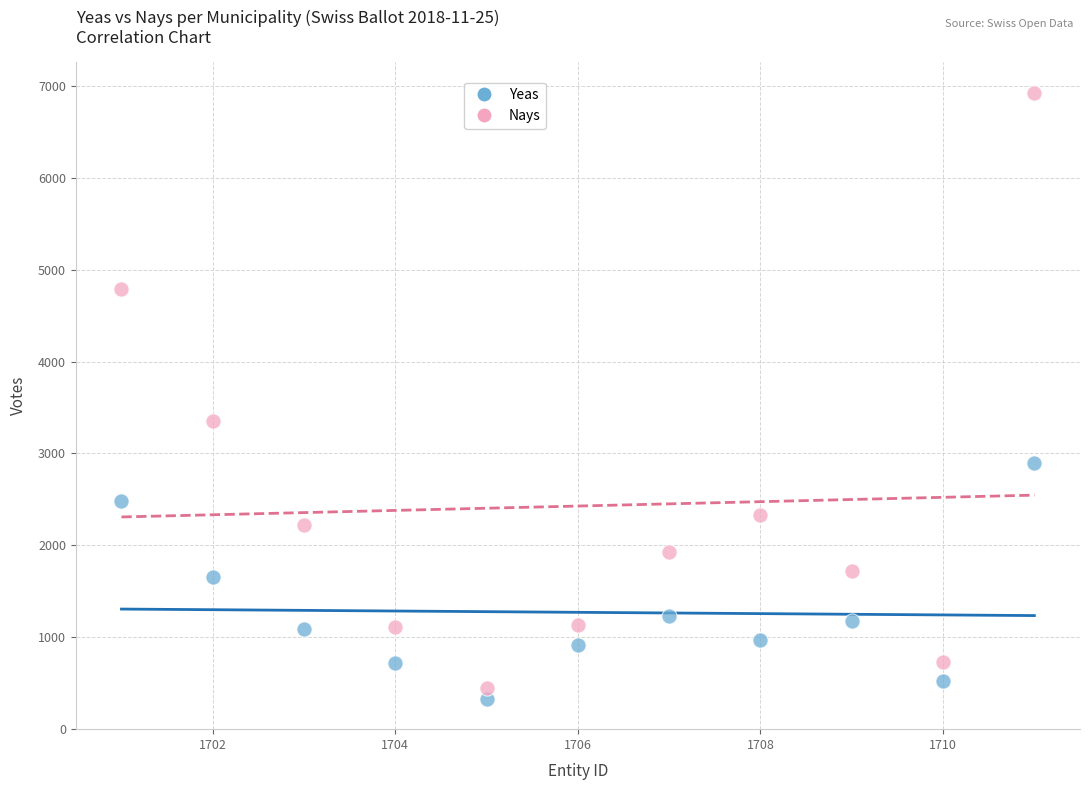

Which series has the largest Y range (max minus min)?

Nays